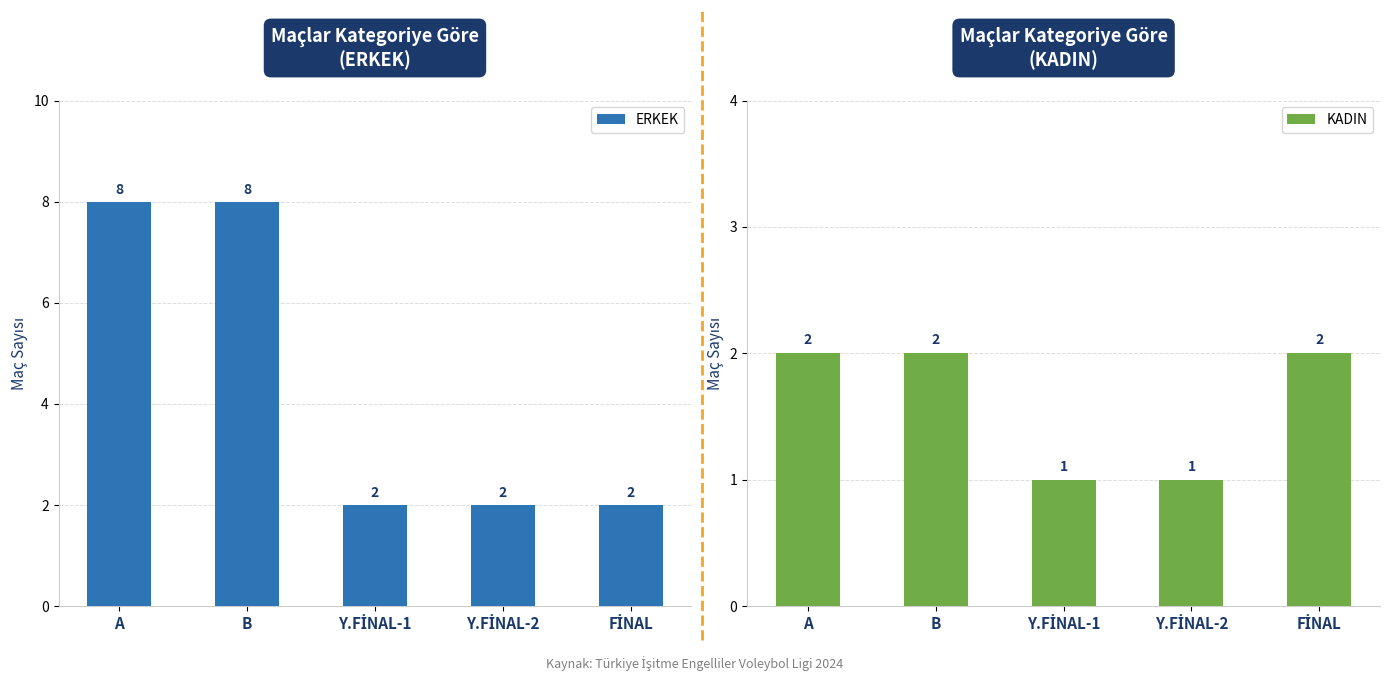

Between Y.FİNAL-2 and B, which is larger?

B